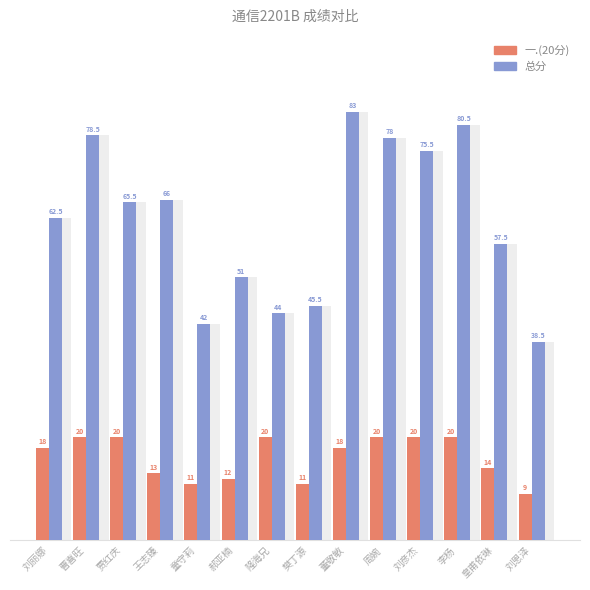

What are all the series names shown in the legend?

一.(20分), 总分